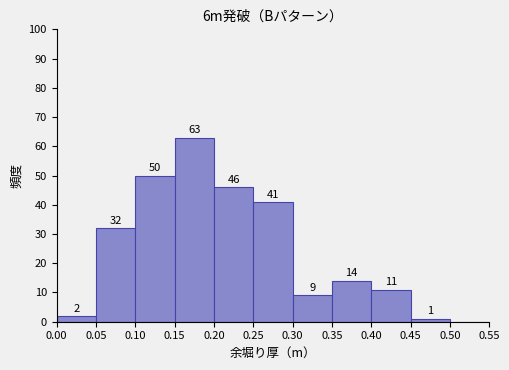

Which range on the x-axis has the tallest bar?

0.15 to 0.20